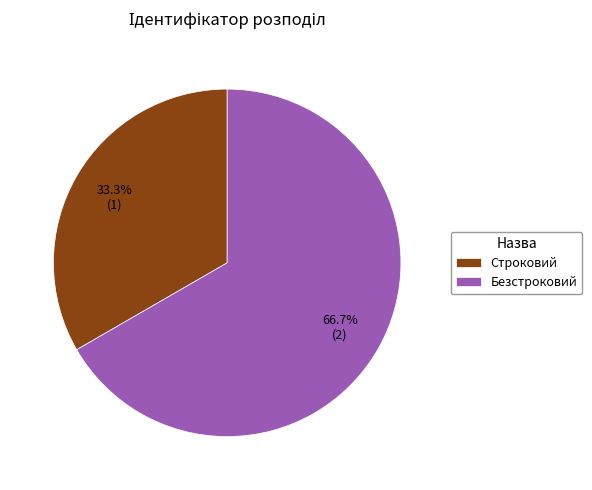

What is the ratio of the value at Строковий to the value at Безстроковий?

0.5